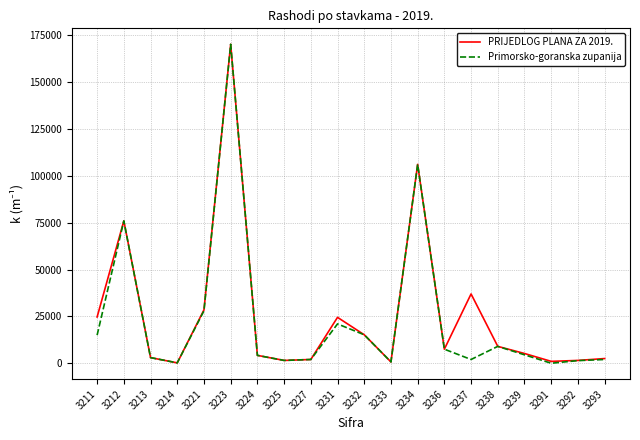

True or false: PRIJEDLOG PLANA ZA 2019. has a value of 1000 at 3291.

True